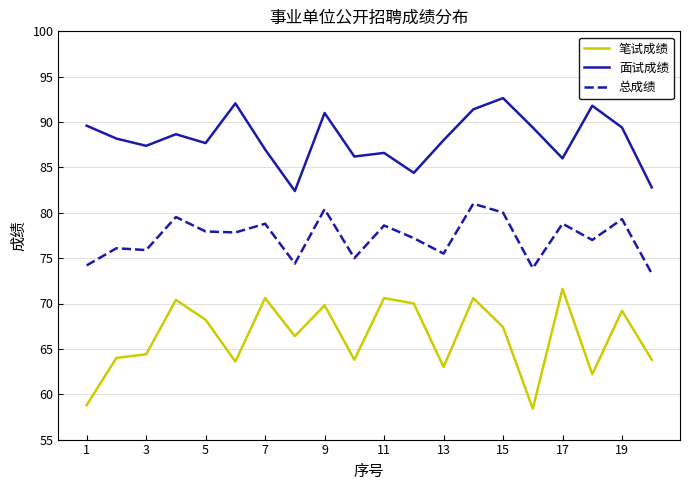

Which series has the widest spread of values?

笔试成绩